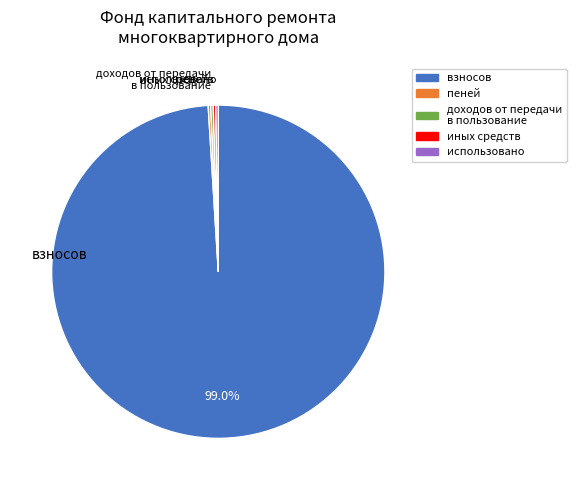

Which category accounts for the majority?

взносов